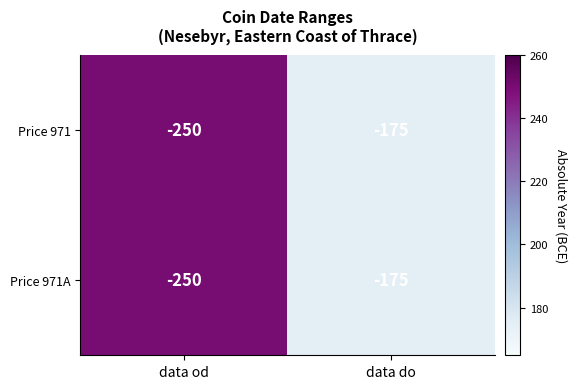

What is the smallest value displayed?

-250